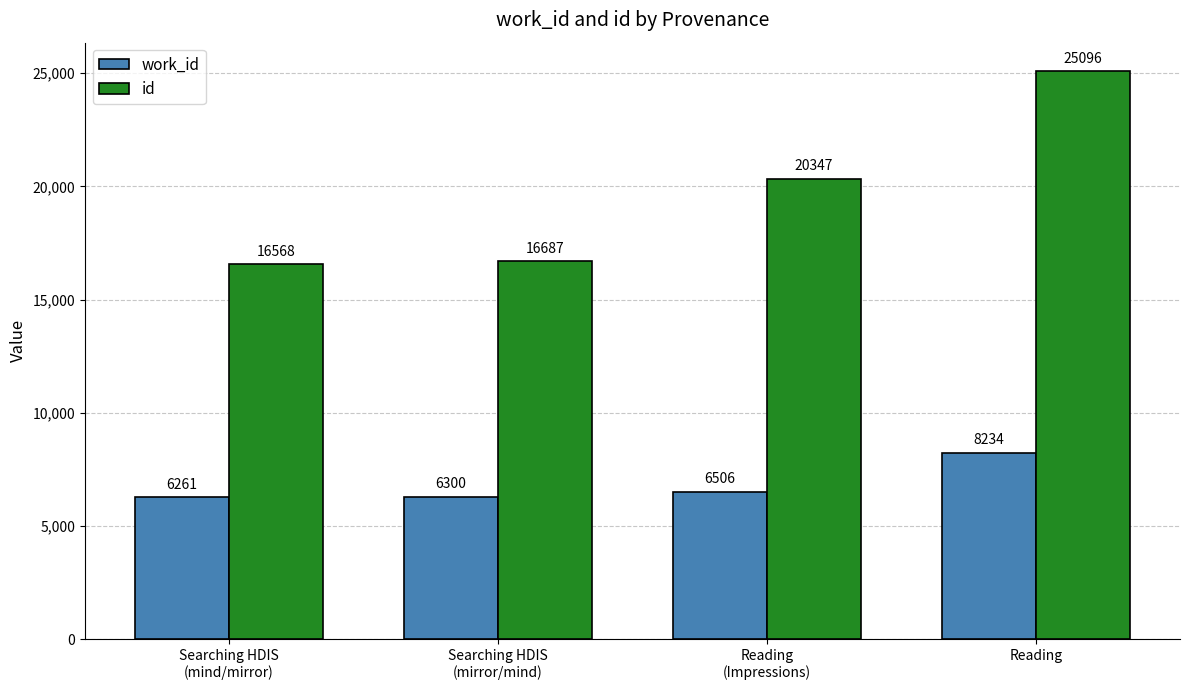

How many bars are there in each group?

2